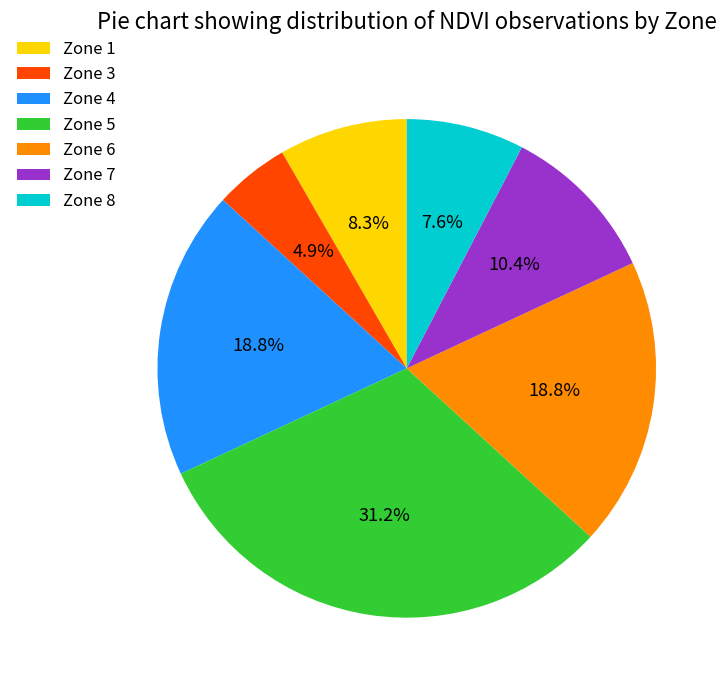

Which has a higher value, Zone 4 or Zone 3?

Zone 4